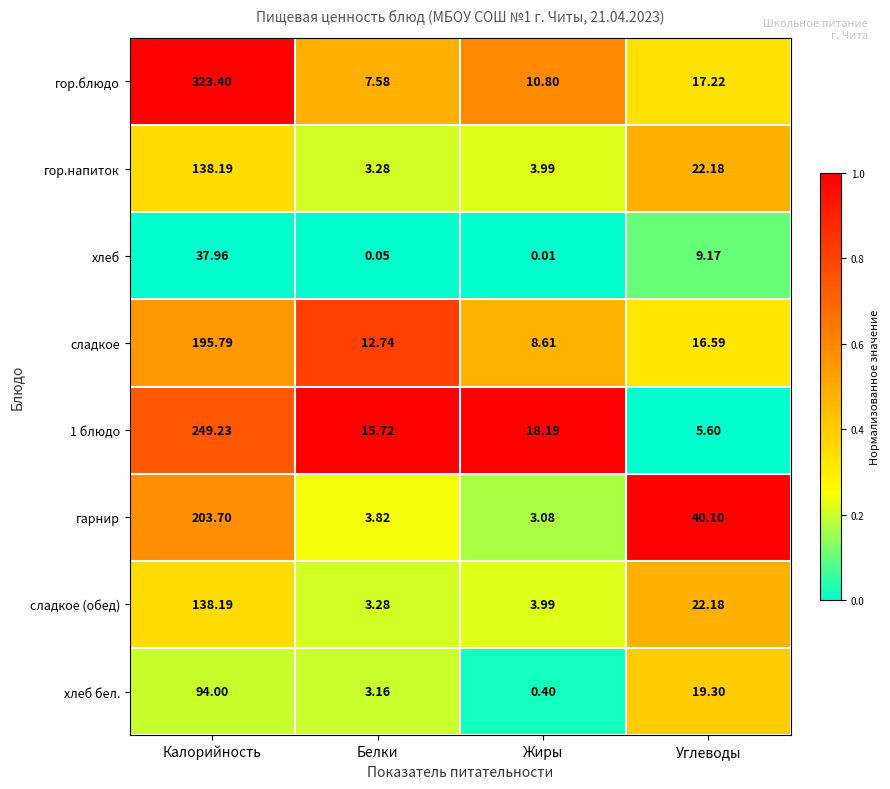

At which label does сладкое first exceed 16?

Калорийность